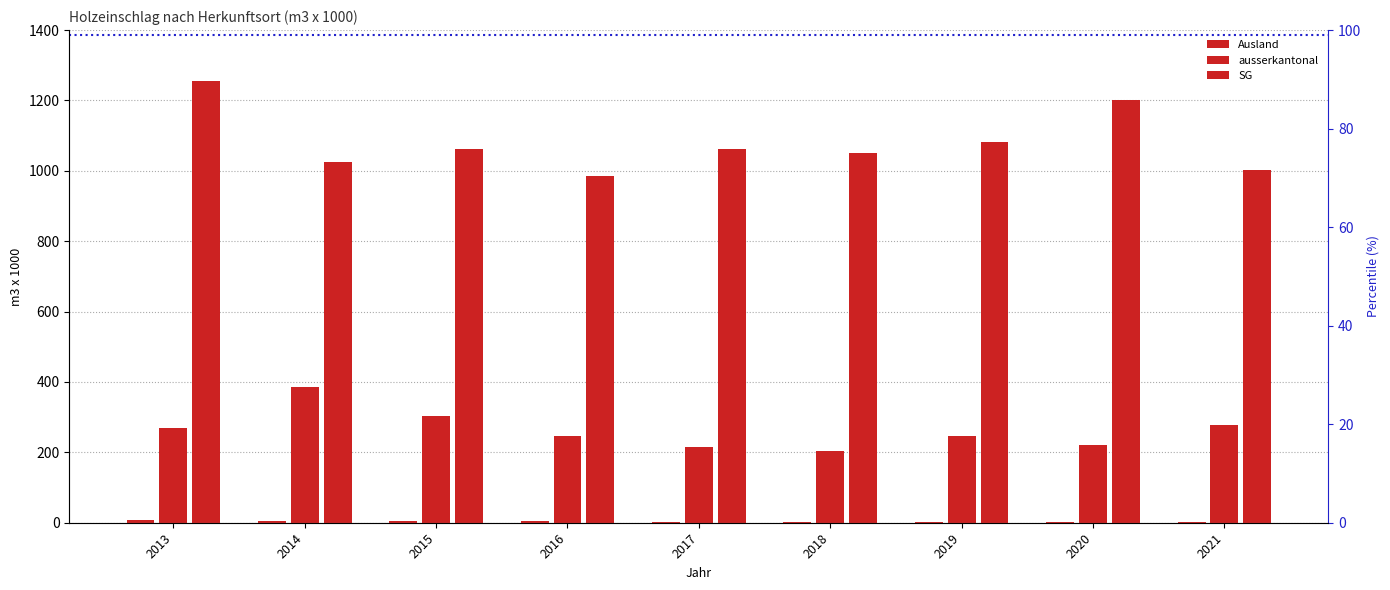

Reading left to right, what are all the values shown in this chart?

Ausland: 7.1	5.1	3.6	3.8	3.1	2.8	2.4	1.7	1.3
ausserkantonal: 268.4	386.2	303.2	247.9	213.8	202.5	247.3	221.9	278.0
SG: 1255.0	1024.1	1061.6	984.5	1060.8	1050.3	1080.8	1200.3	1002.2